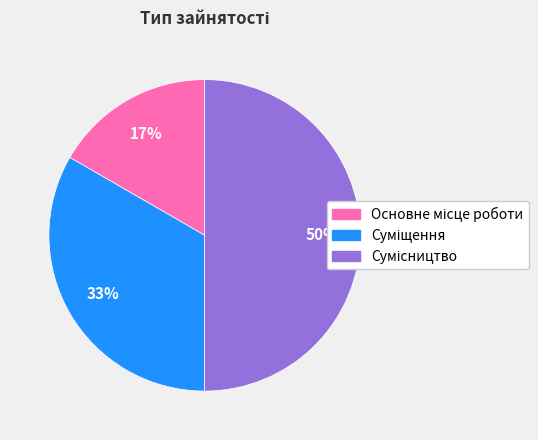

To the nearest percent, what is the average slice percentage?

33%